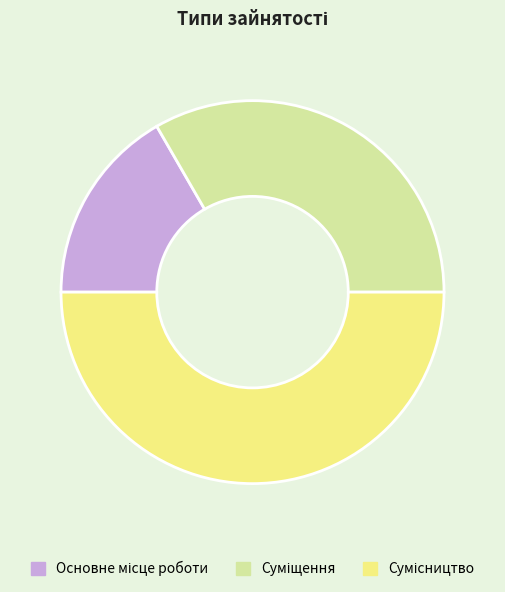

Count the number of slices in the pie.

3